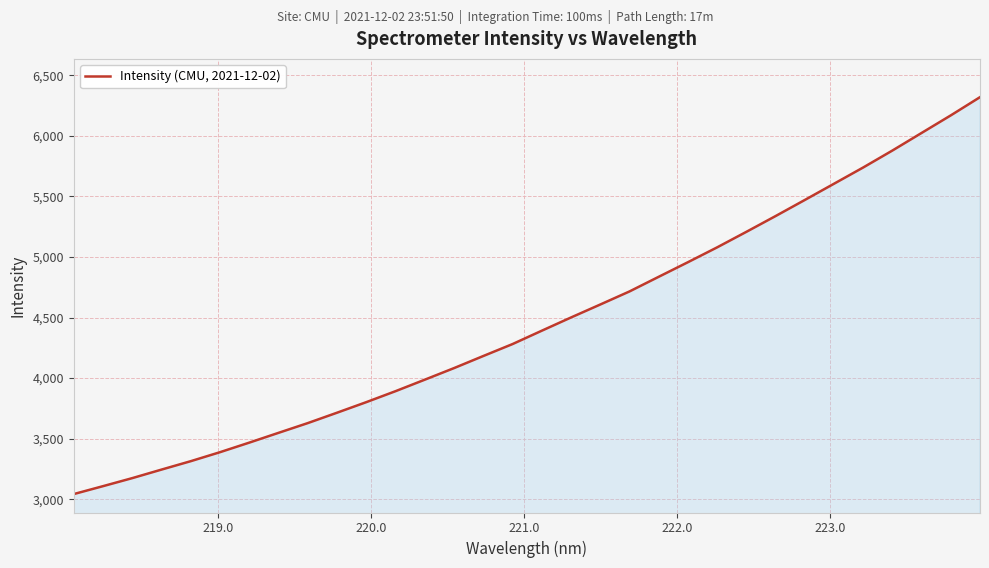

What is the maximum value shown in the chart?

6318.9